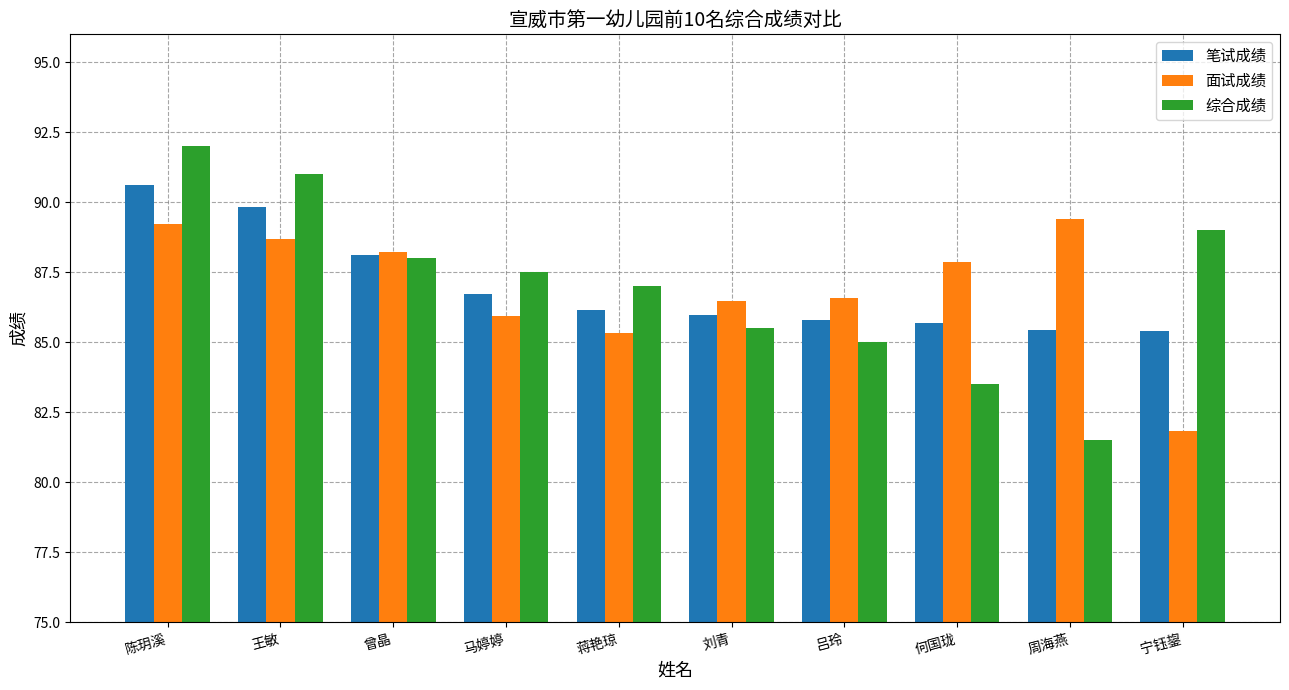

Which series has the widest spread of values?

综合成绩